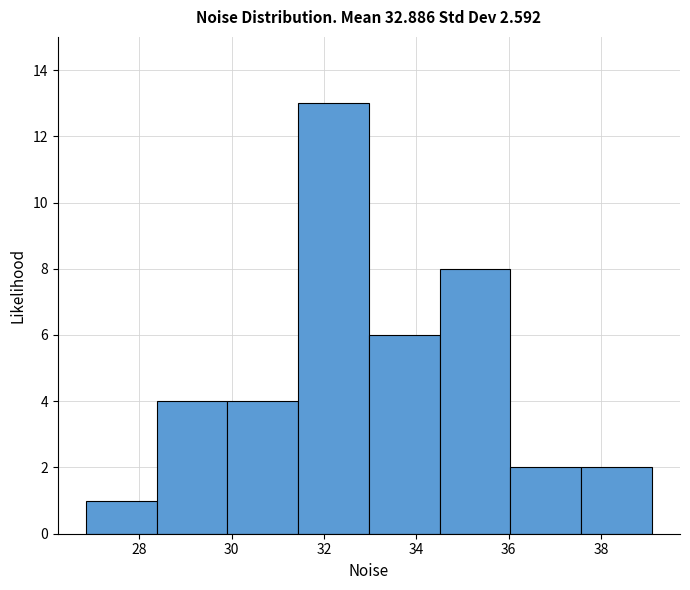

Over which range of the x-axis is the bar tallest?

31.4 to 33.0